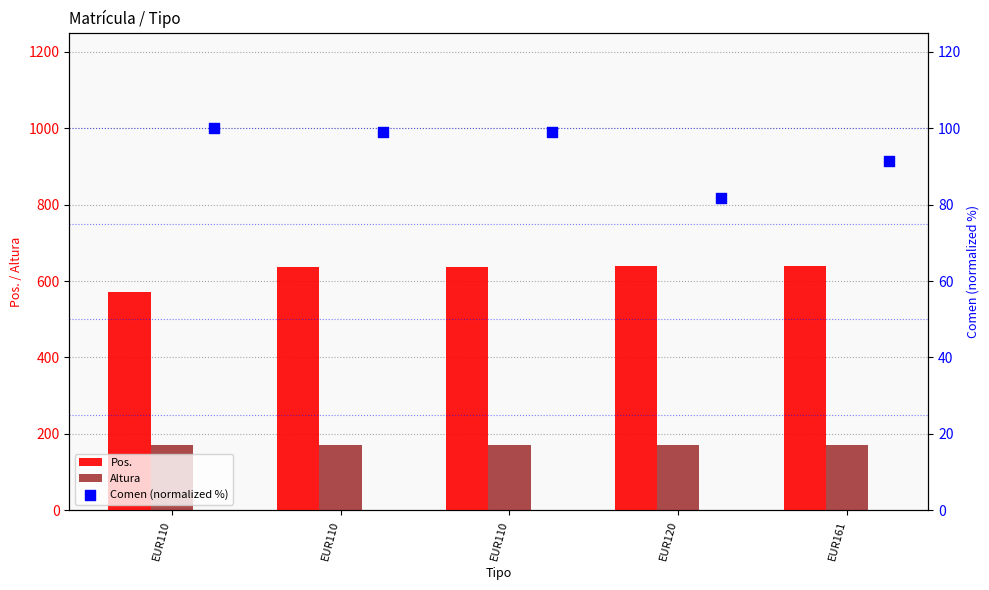

Which series contains the lowest Y value?

Comen (normalized %)